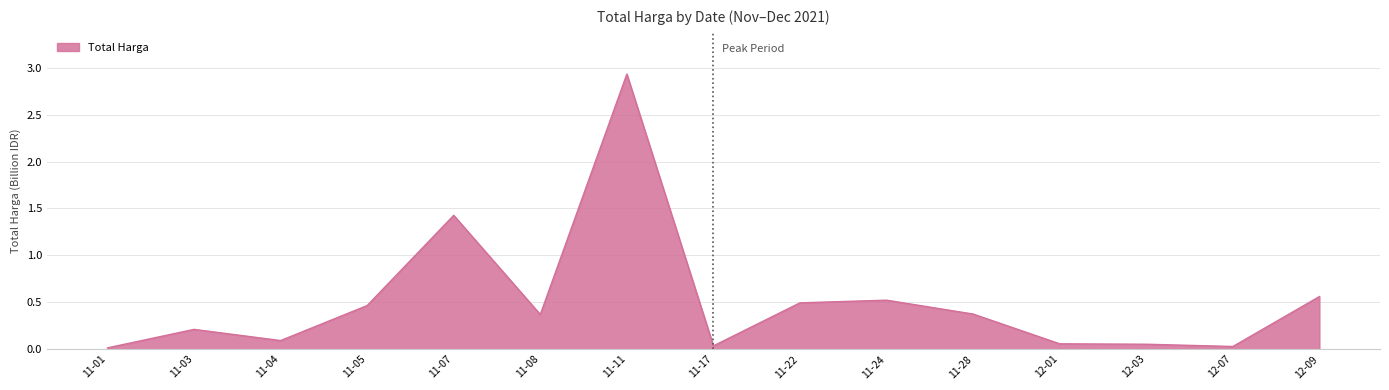

What is the greatest value displayed?

2.9